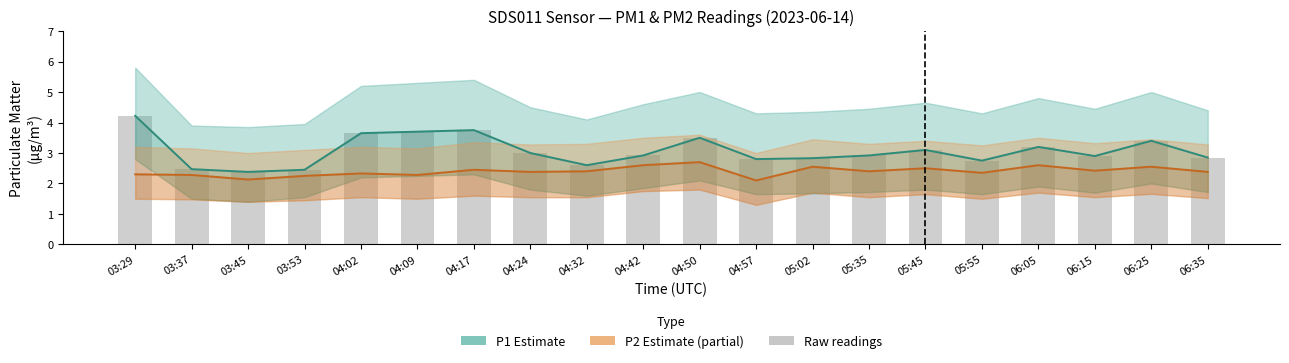

Rank the series by their maximum value, from lowest to highest.

P2, P1, Raw P1 readings